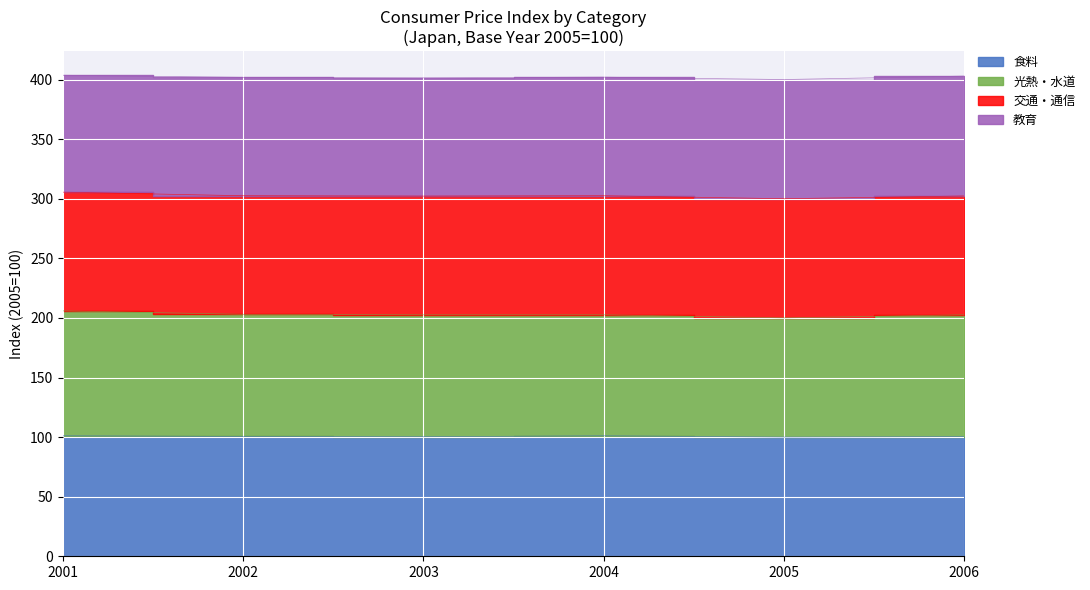

Which has a higher value, 2003 or 2005?

2003